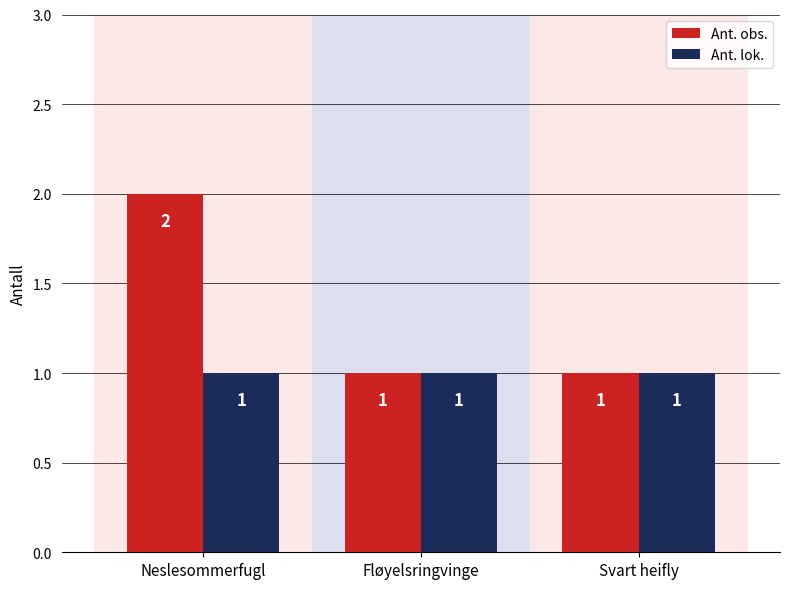

At which label does Ant. obs. reach its peak?

Neslesommerfugl